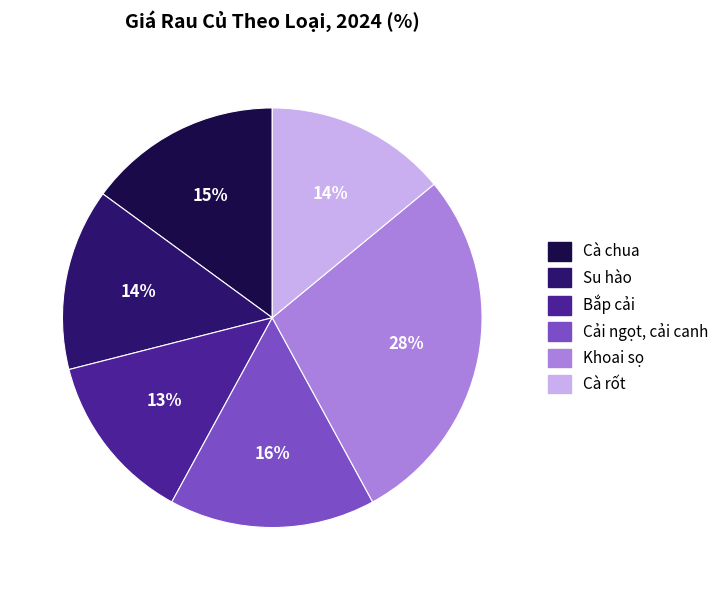

What is the ratio of the value at Su hào to the value at Cà chua?

0.9